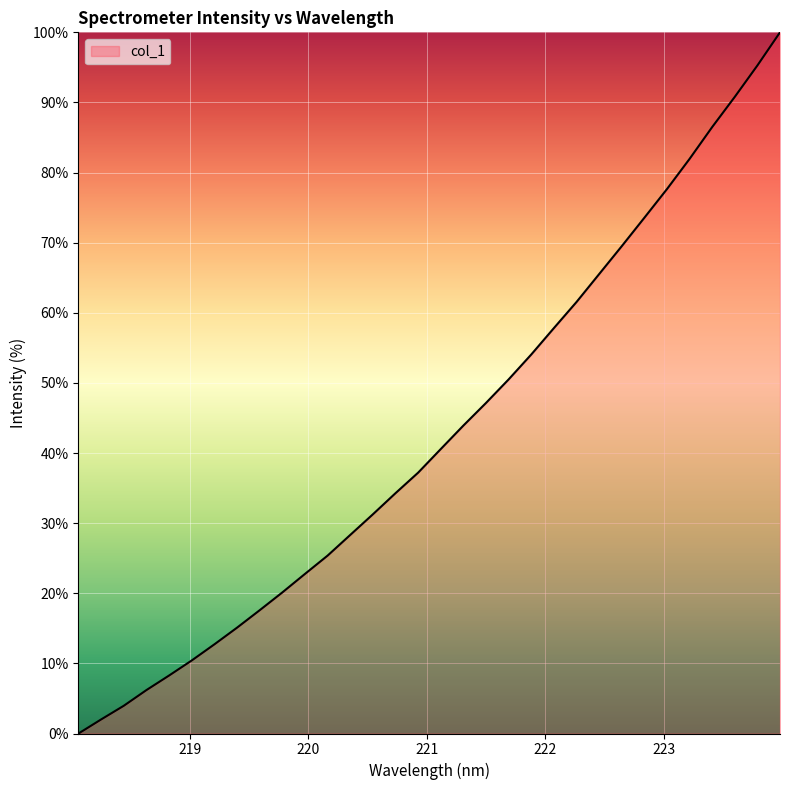

What is the difference between the maximum and minimum values?

100.0